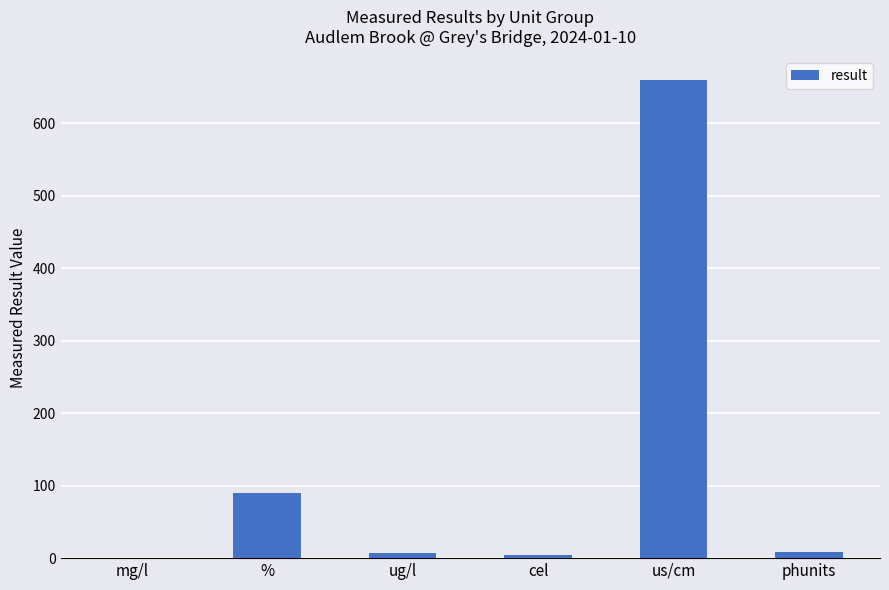

At which label is the value closest to 329?

%